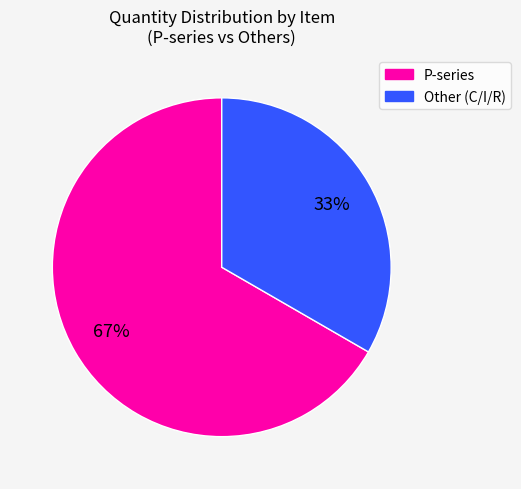

How many slices are in this pie chart?

2